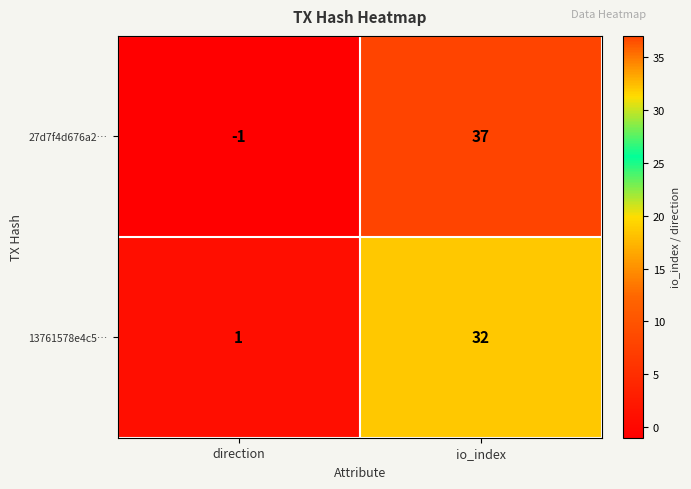

What is the greatest value displayed?

37